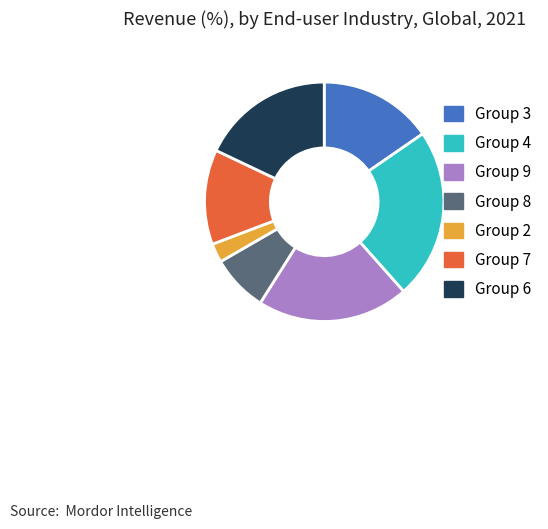

Is Group 3 the majority of the pie?

No